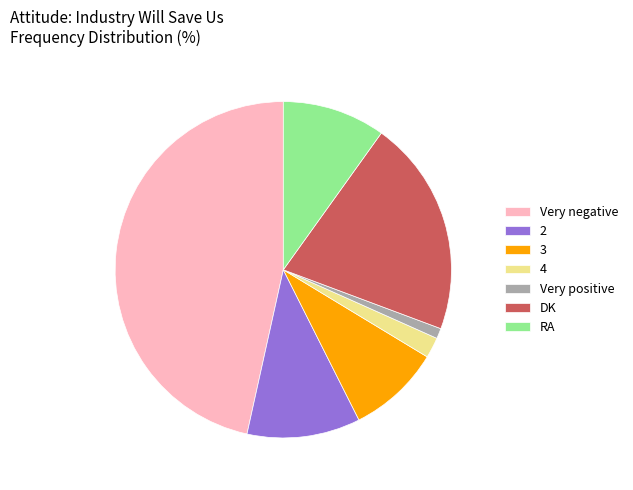

True or false: RA accounts for 24% of the total.

False